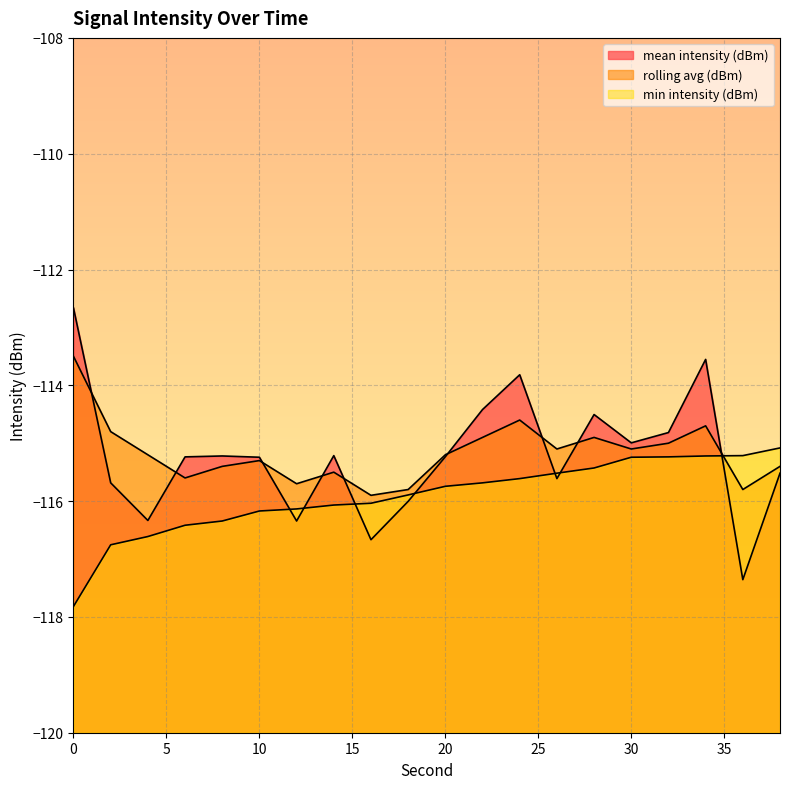

What is the maximum value for mean intensity (dBm)?

-112.7